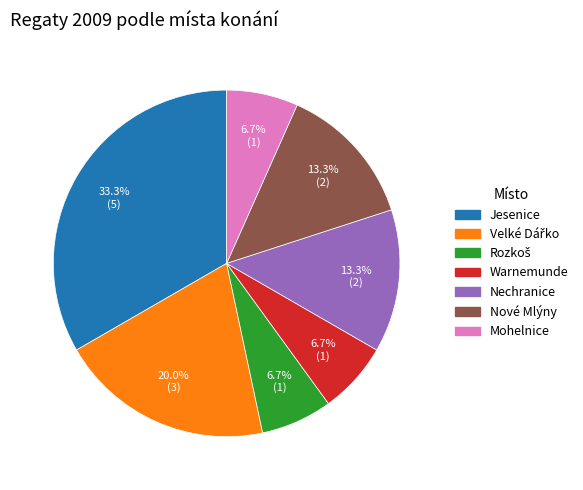

Is Nové Mlýny the majority of the pie?

No